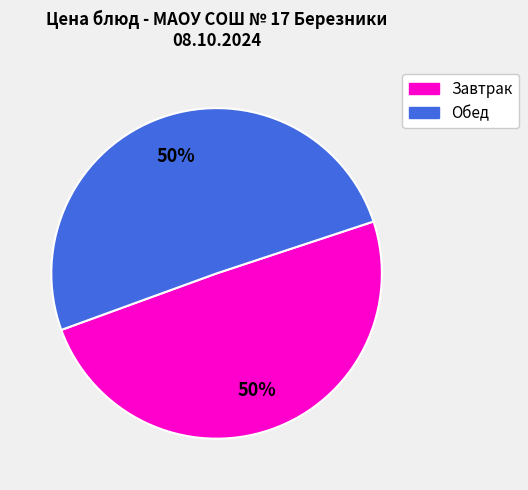

To the nearest percent, what is the average slice percentage?

50%